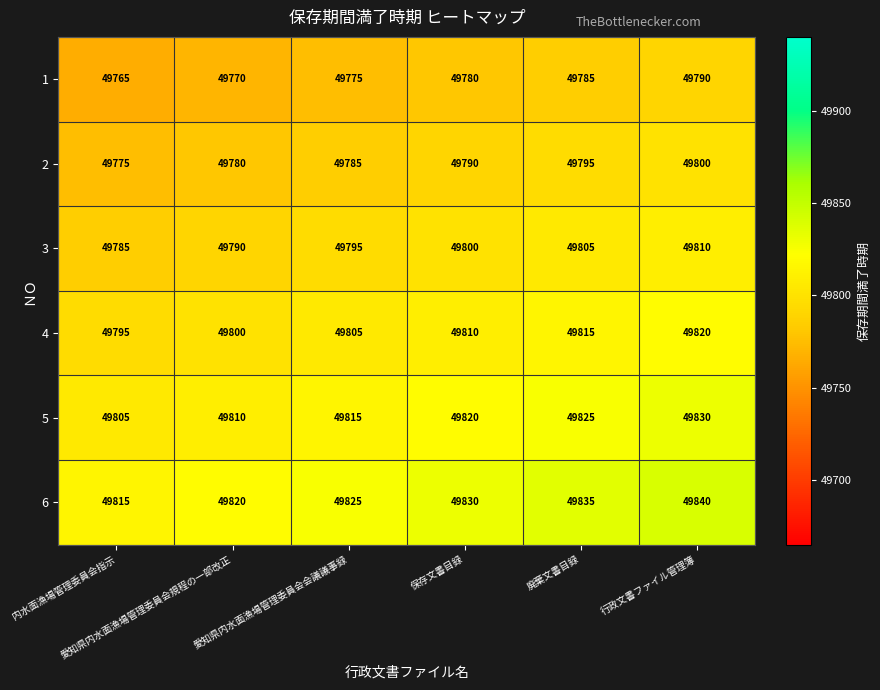

What is the minimum value shown in the chart?

49765